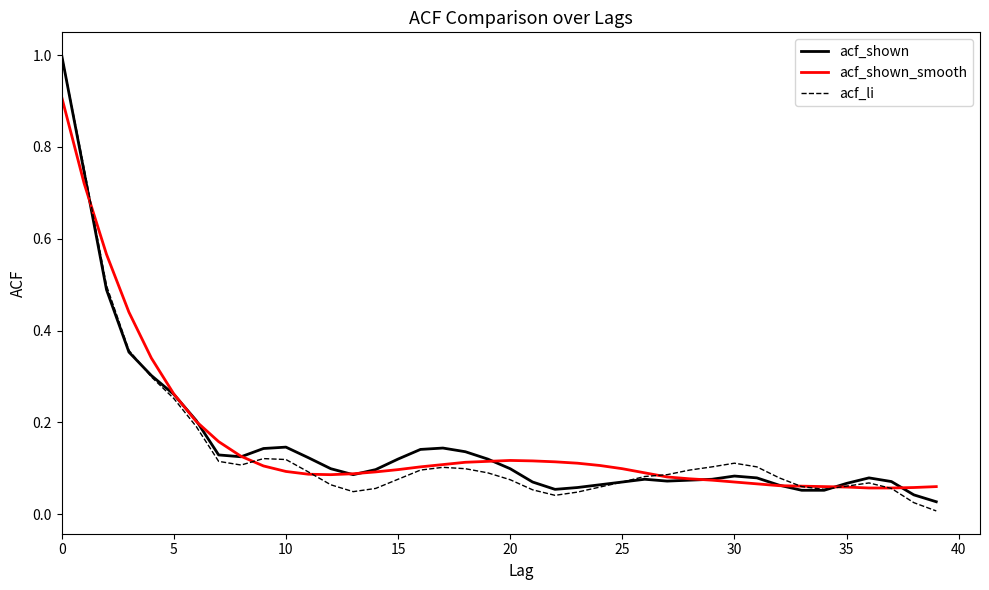

What is the maximum value shown in the chart?

1.0